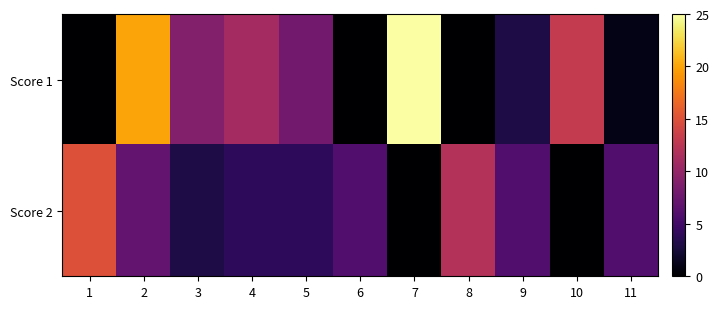

Which series has the largest total across all categories?

Score 1